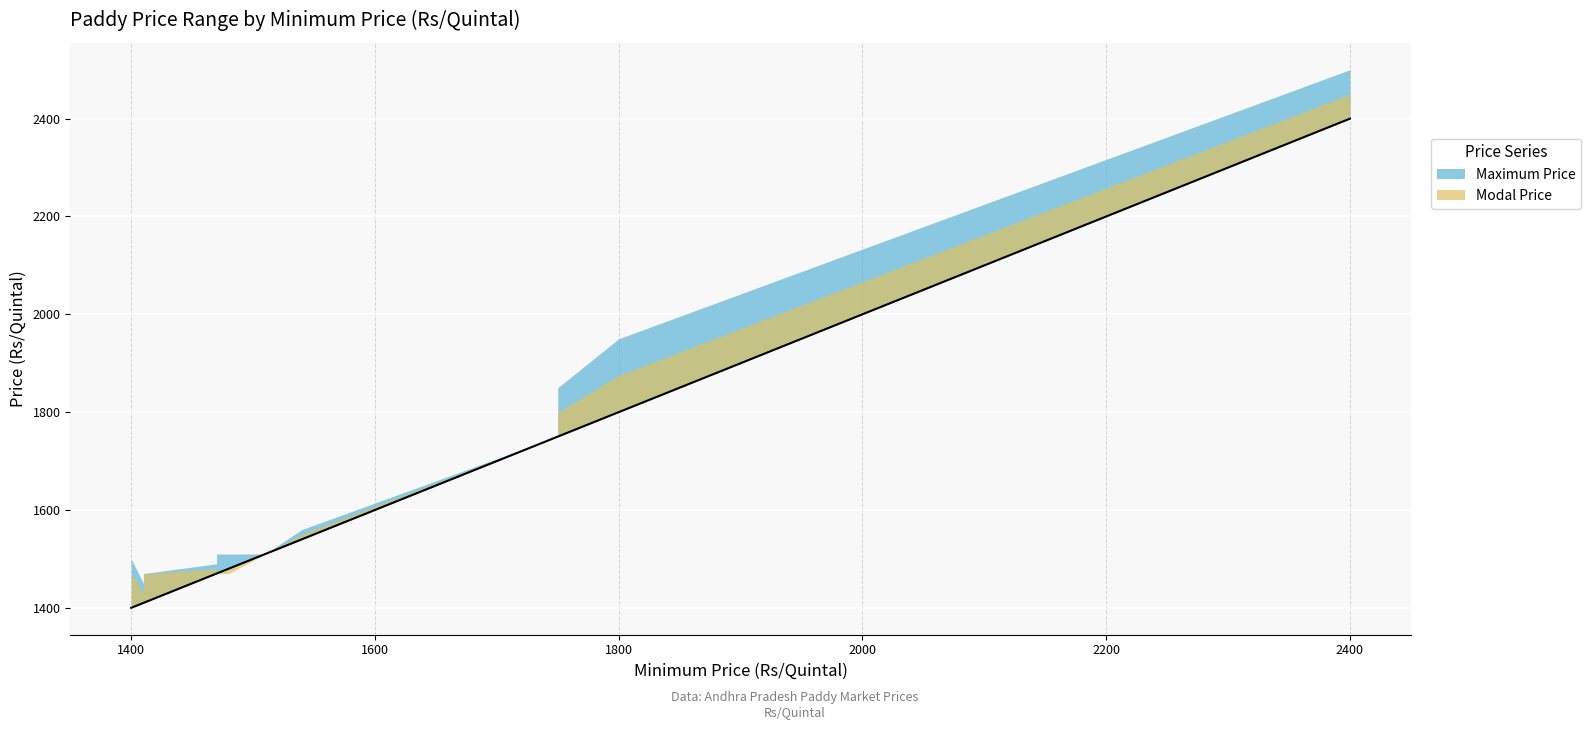

List the labels in order of Modal Price value, smallest first.

1410, 1480, 1400, 1410, 1470, 1470, 1470, 1470, 1470, 1400, 1470, 1470, 1470, 1510, 1510, 1540, 1750, 1750, 1800, 2400